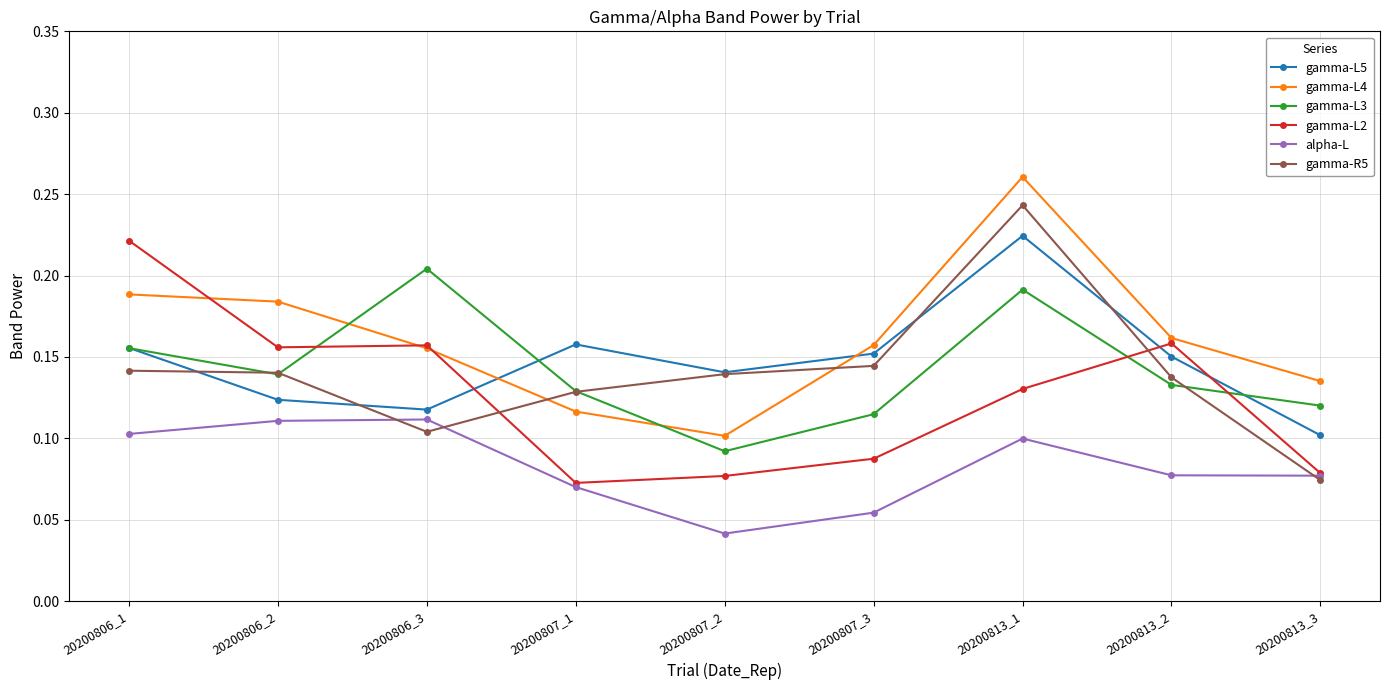

The gamma-R5 series shows 0.1 at 20200806_3. True or false?

True